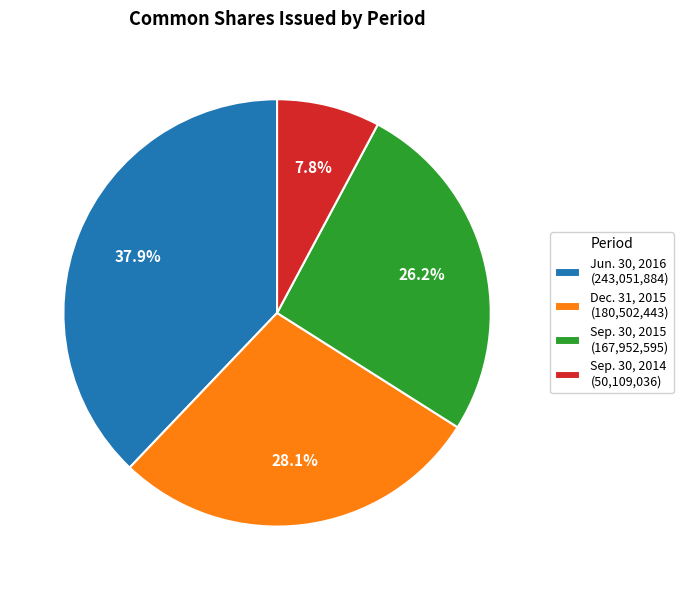

Which category has the smallest portion of the pie?

Sep. 30, 2014